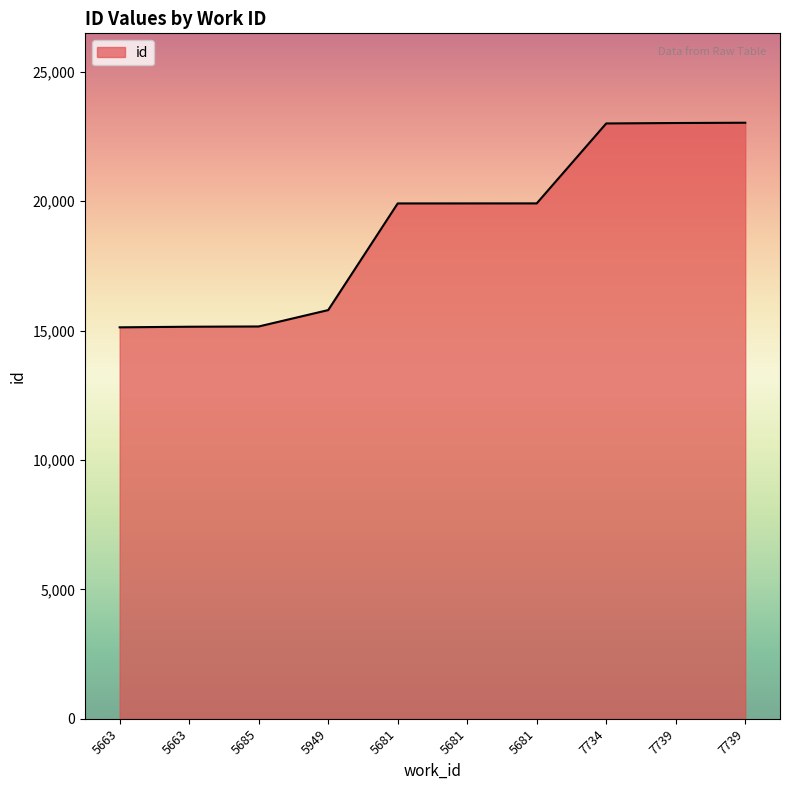

Is this an area chart (filled region under the line)?

Yes